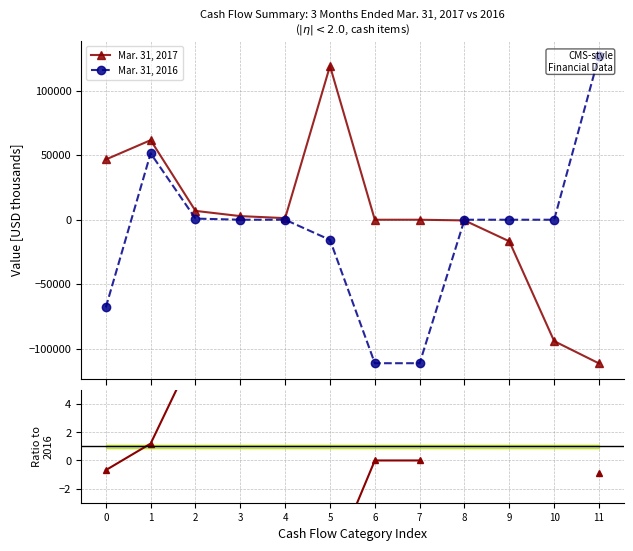

Is the value of Ratio (2017/2016) at 3 greater than the value of Mar. 31, 2016 at 4?

No